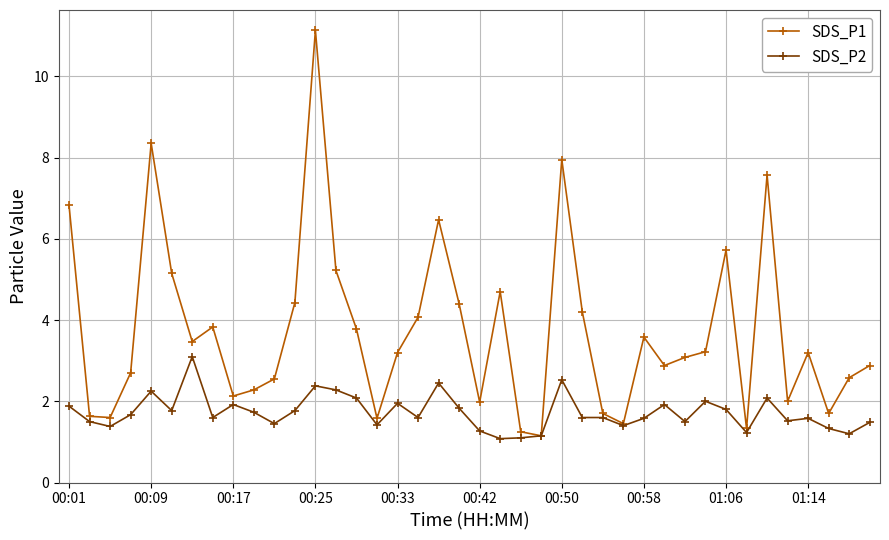

Which series has the largest range (max minus min)?

SDS_P1